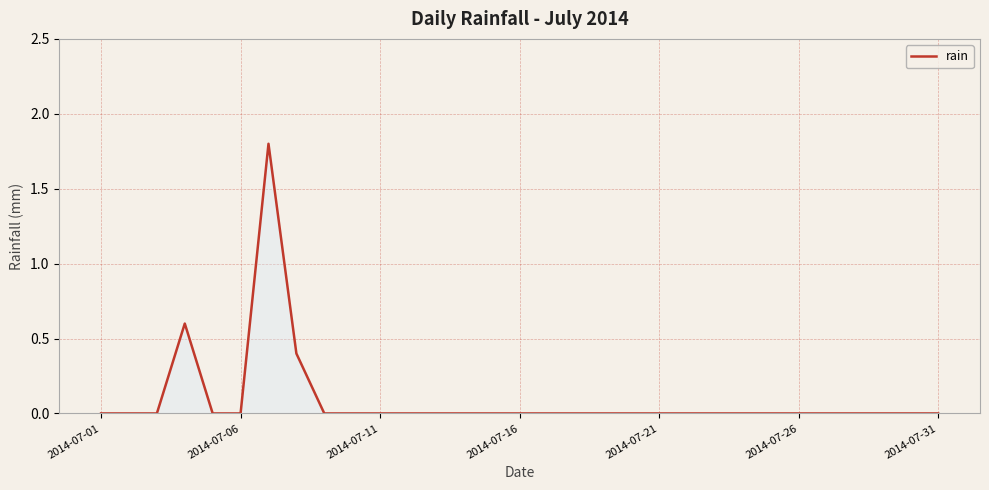

What is the difference between the maximum and minimum values?

1.8